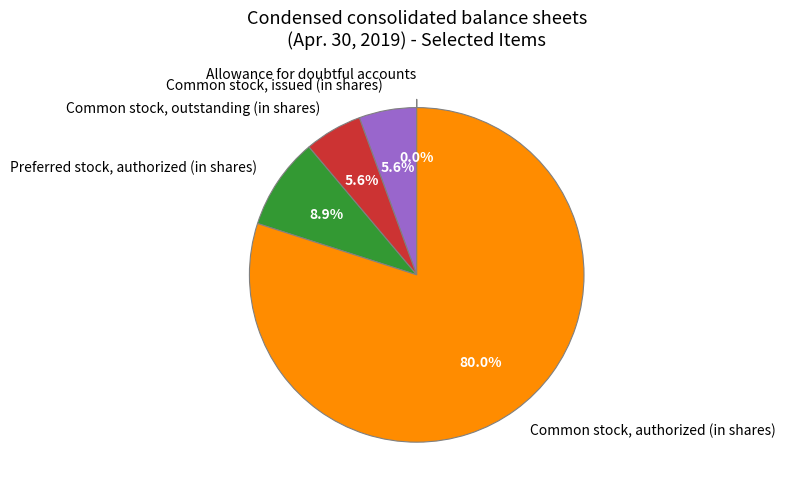

What is the ratio of the value at Common stock, issued (in shares) to the value at Preferred stock, authorized (in shares)?

0.6